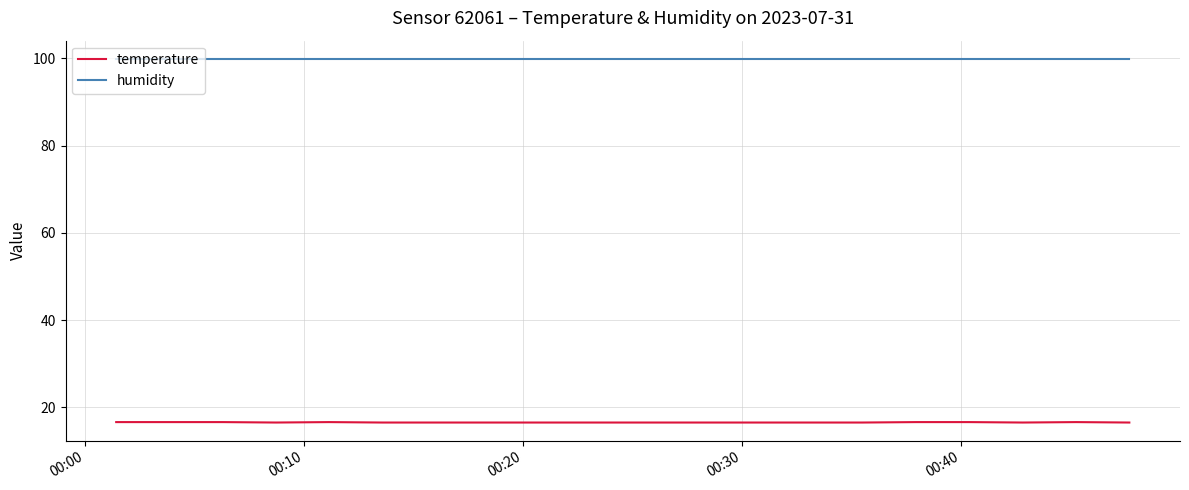

True or false: temperature and humidity intersect in this chart.

False